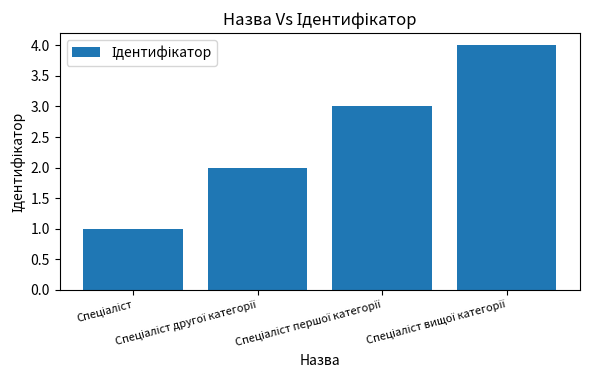

What is the greatest value displayed?

4